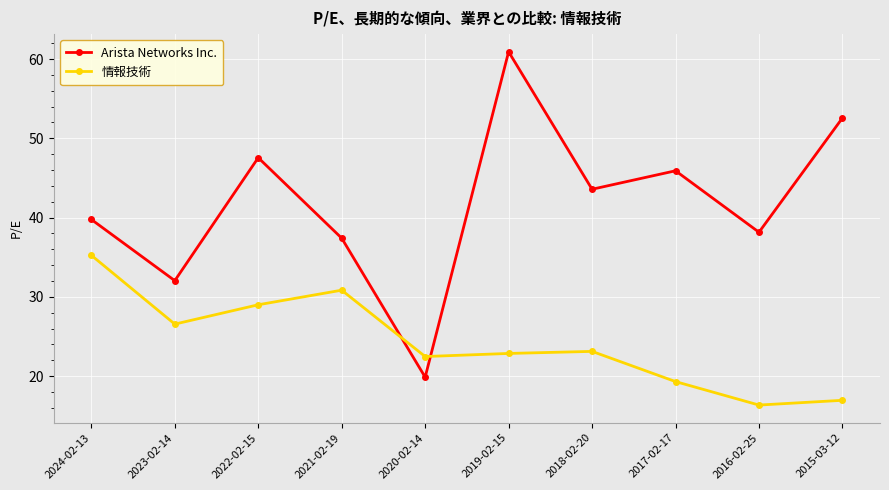

What are all the series names shown in the legend?

Arista Networks Inc., 情報技術